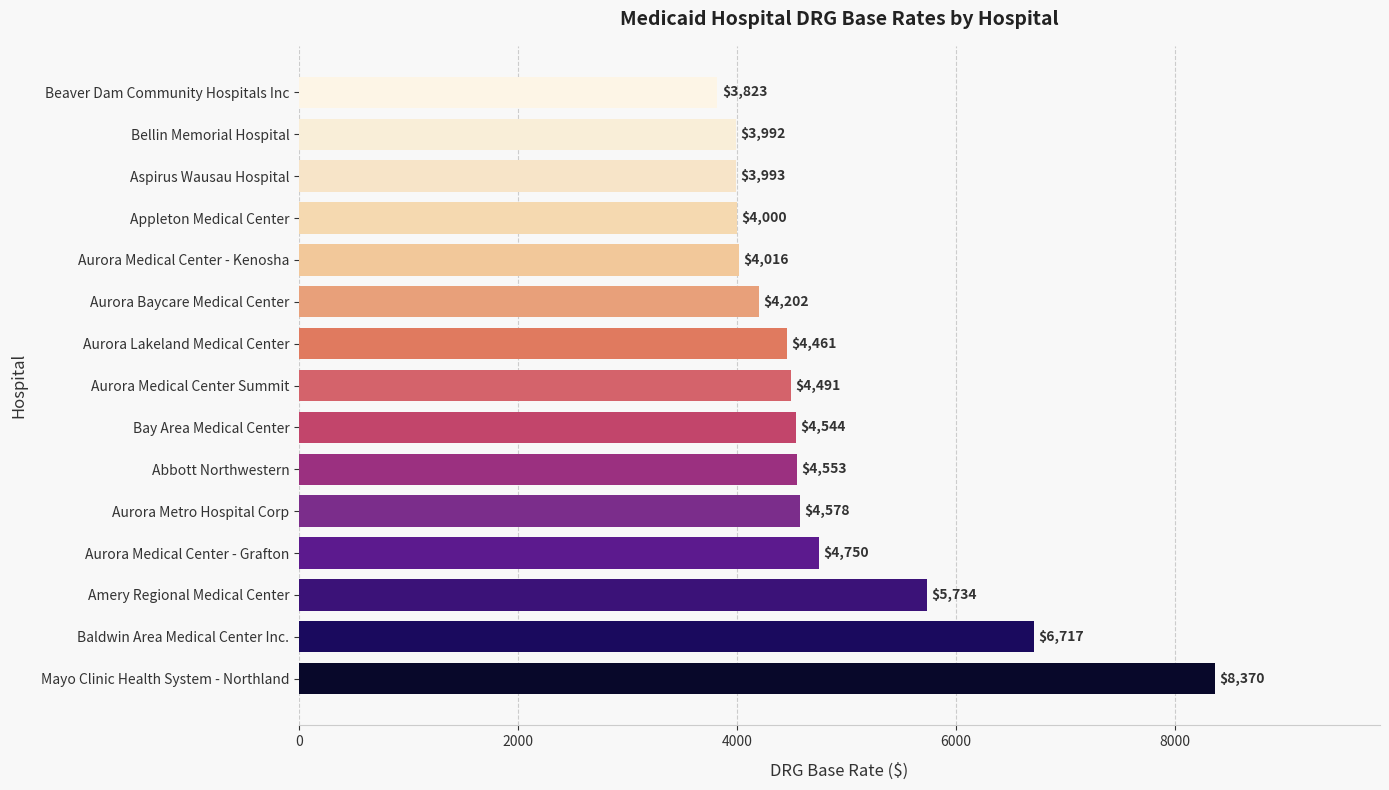

What is the minimum value shown in the chart?

3823